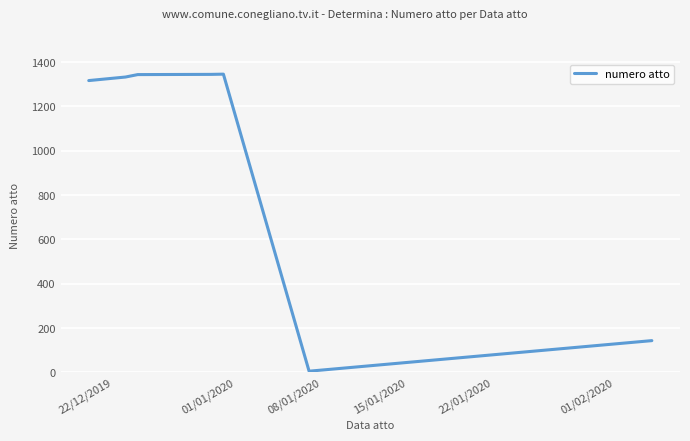

True or false: there are more than 0 points higher than both neighbors.

True